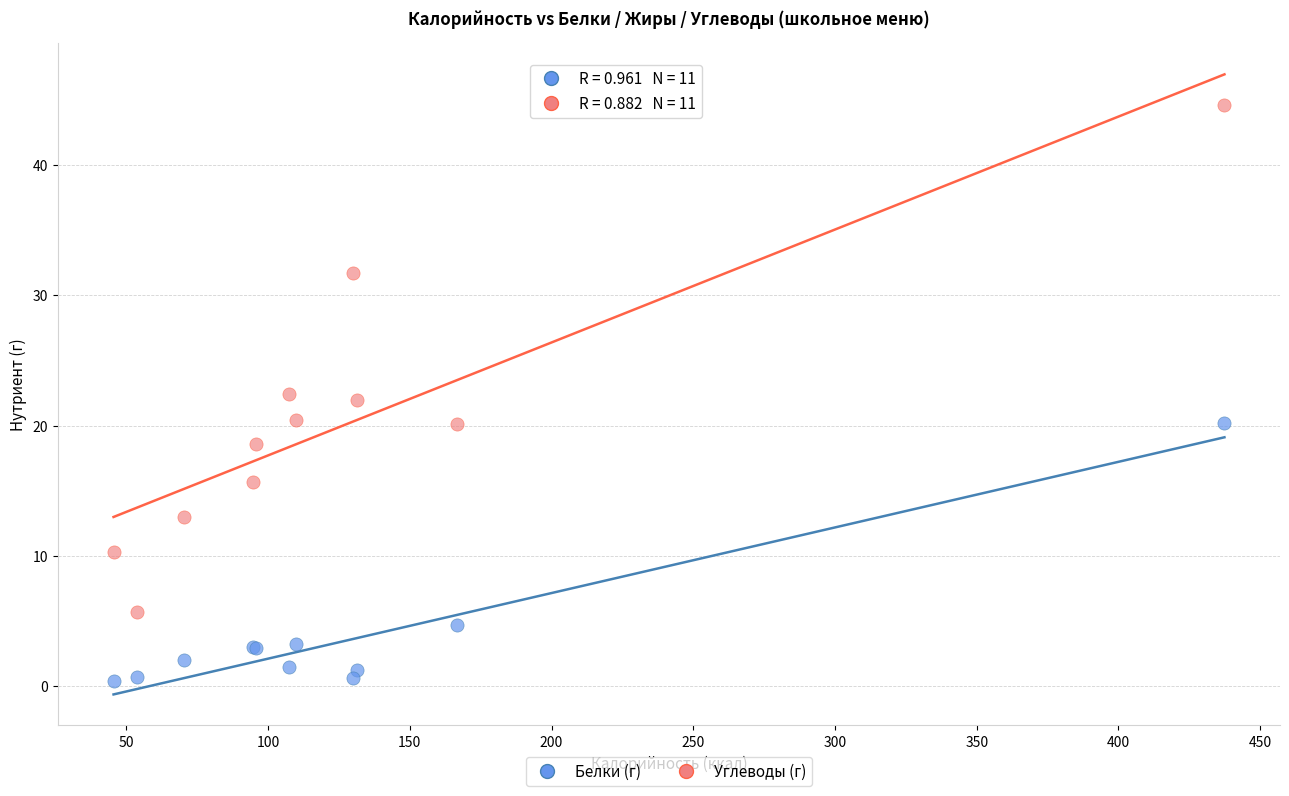

Which series reaches the minimum Y coordinate?

Белки (г)